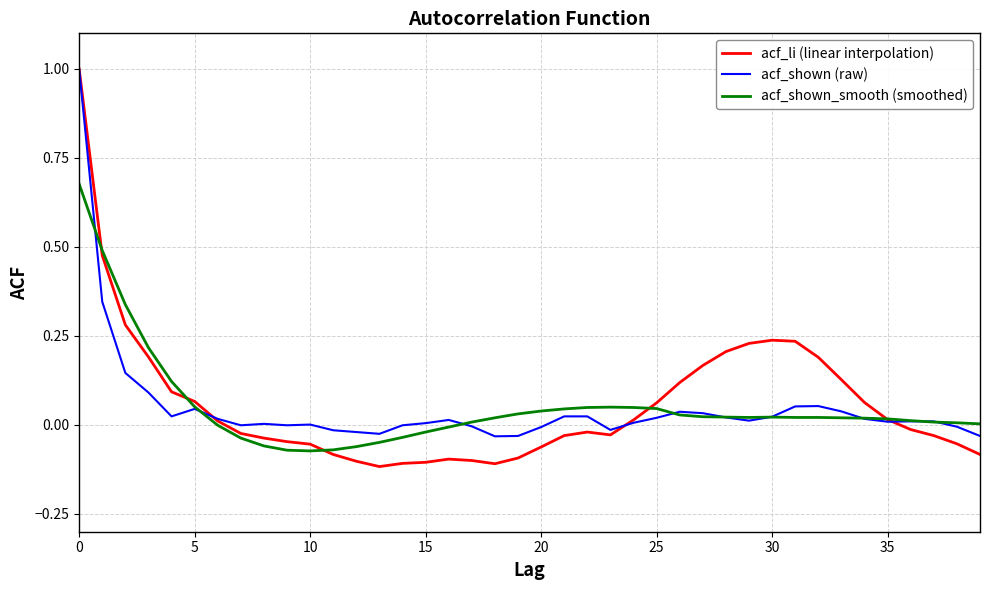

In acf_li (linear interpolation), how many points are higher than both neighbors (excluding endpoints)?

3